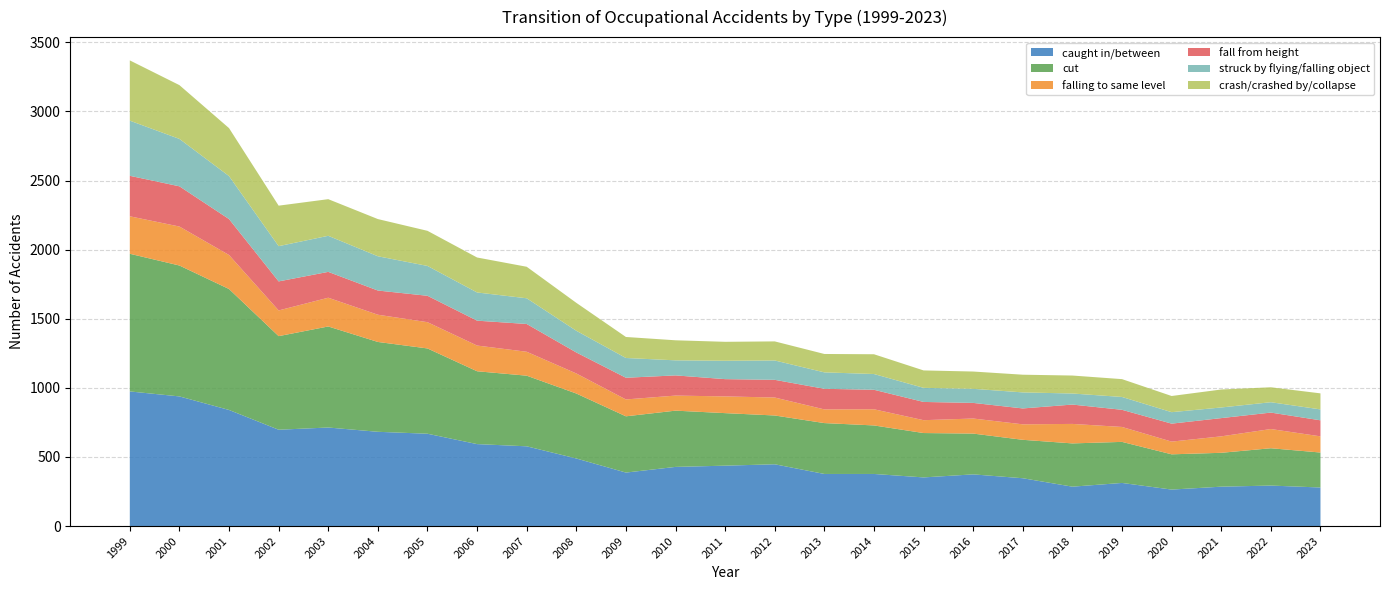

Reading left to right, what are all the values shown in this chart?

caught in/between: 1999=974	2000=938	2001=840	2002=697	2003=713	2004=682	2005=668	2006=593	2007=577	2008=489	2009=387	2010=428	2011=437	2012=447	2013=377	2014=377	2015=352	2016=374	2017=346	2018=285	2019=312	2020=264	2021=285	2022=293	2023=279
cut: 1999=996	2000=947	2001=875	2002=677	2003=731	2004=650	2005=617	2006=527	2007=511	2008=470	2009=407	2010=407	2011=380	2012=353	2013=368	2014=351	2015=321	2016=295	2017=278	2018=313	2019=297	2020=255	2021=245	2022=270	2023=253
falling to same level: 1999=271	2000=282	2001=246	2002=186	2003=208	2004=197	2005=190	2006=186	2007=173	2008=145	2009=122	2010=109	2011=121	2012=130	2013=99	2014=117	2015=93	2016=109	2017=112	2018=141	2019=108	2020=92	2021=119	2022=139	2023=117
fall from height: 1999=293	2000=291	2001=260	2002=210	2003=187	2004=175	2005=191	2006=180	2007=201	2008=152	2009=157	2010=146	2011=125	2012=128	2013=149	2014=141	2015=132	2016=113	2017=115	2018=140	2019=124	2020=130	2021=132	2022=119	2023=116
struck by flying/falling object: 1999=399	2000=343	2001=311	2002=255	2003=261	2004=248	2005=216	2006=204	2007=186	2008=157	2009=143	2010=109	2011=133	2012=140	2013=119	2014=114	2015=102	2016=102	2017=116	2018=80	2019=93	2020=83	2021=77	2022=75	2023=79
crash/crashed by/collapse: 1999=436	2000=389	2001=347	2002=293	2003=265	2004=269	2005=254	2006=253	2007=228	2008=202	2009=152	2010=145	2011=137	2012=138	2013=133	2014=143	2015=126	2016=125	2017=128	2018=130	2019=129	2020=117	2021=130	2022=108	2023=116